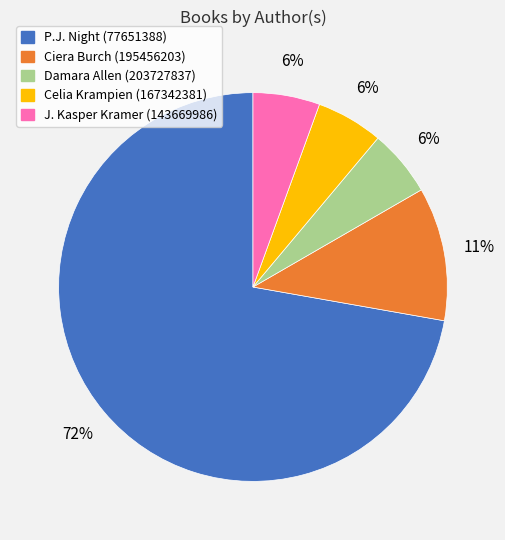

Is there any slice that represents more than half of the pie?

Yes